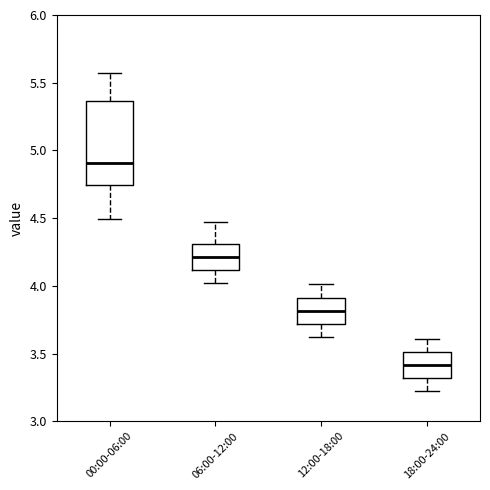

Reading left to right, transcribe this box plot: for each box, give where its median line is, the range the box spans, and where its two whiskers end, as read against the y-axis. The values are not printed on the chart, so give them approximately, as read against the axis.

00:00-06:00: median 4.90, box 4.75 to 5.35, whiskers 4.50 to 5.55
06:00-12:00: median 4.20, box 4.10 to 4.30, whiskers 4.00 to 4.45
12:00-18:00: median 3.80, box 3.70 to 3.90, whiskers 3.60 to 4.00
18:00-24:00: median 3.40, box 3.30 to 3.50, whiskers 3.20 to 3.60